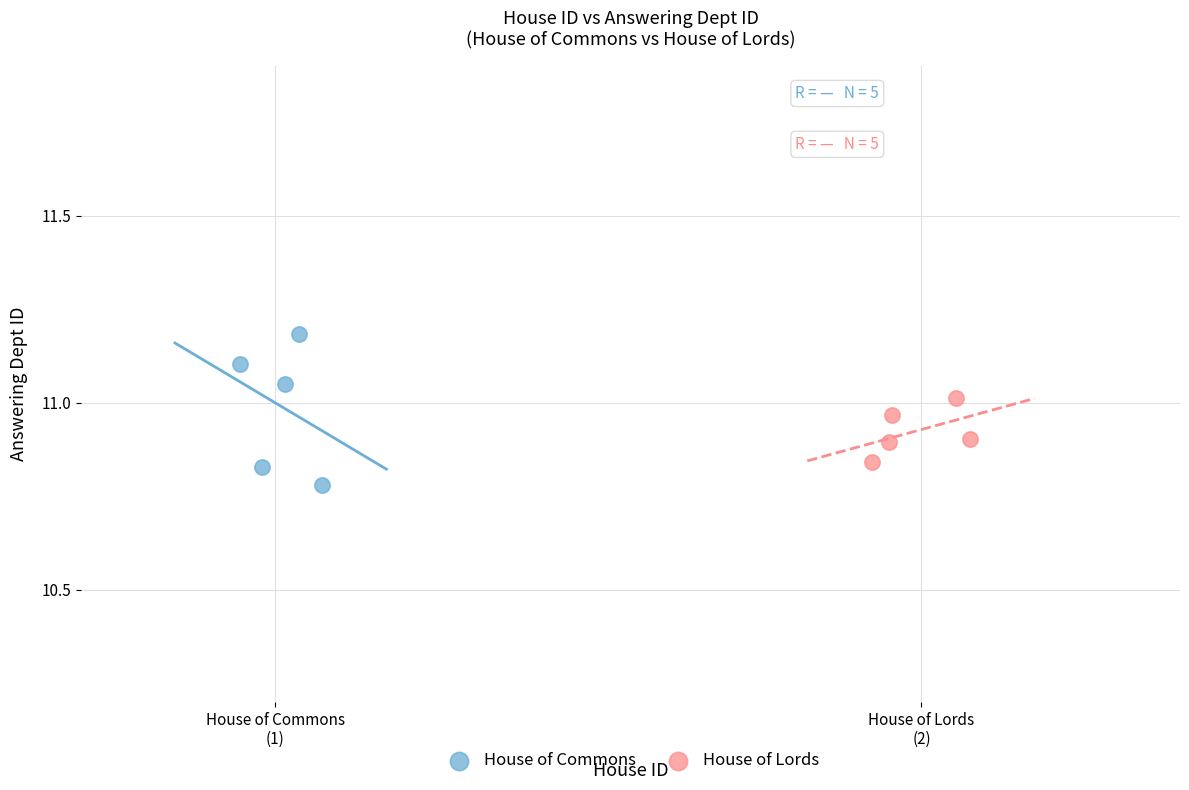

What are all the series names shown in the legend?

House of Commons, House of Lords